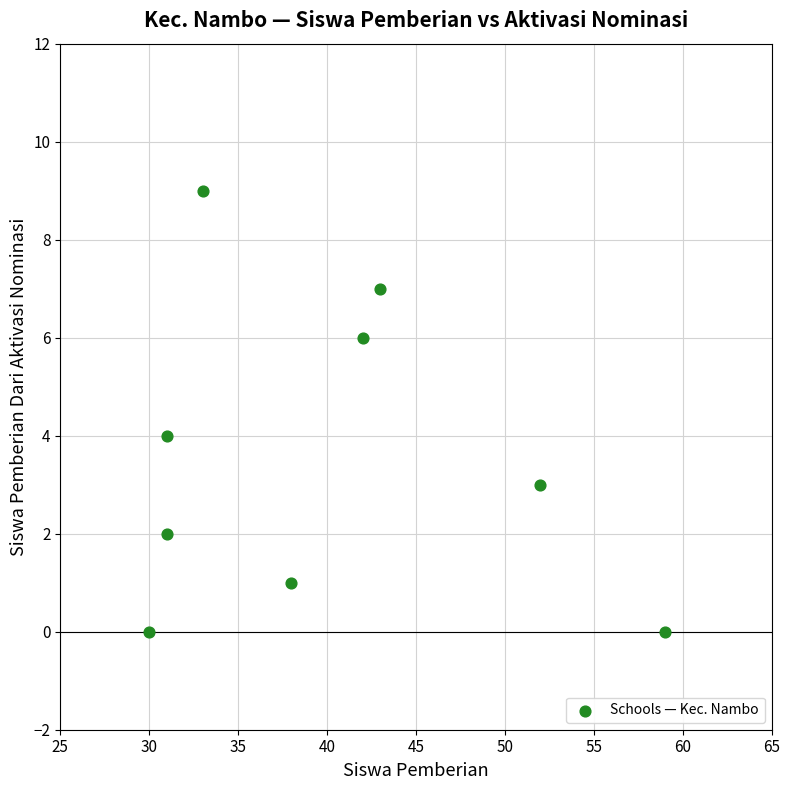

What is the average Y value?

4